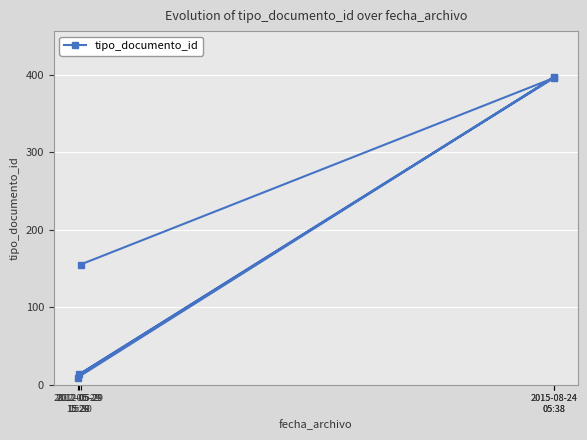

Which has a higher value, 2015-08-24
05:38 or 2015-08-24
05:38?

2015-08-24
05:38